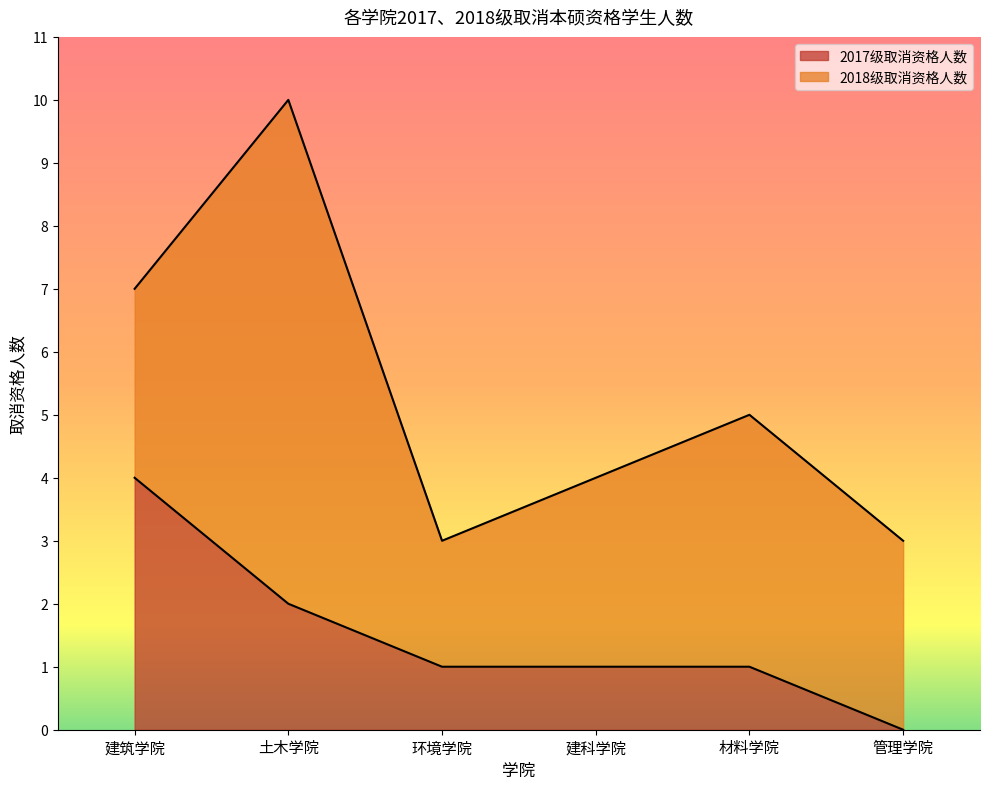

What is the difference between the maximum and minimum values?

4